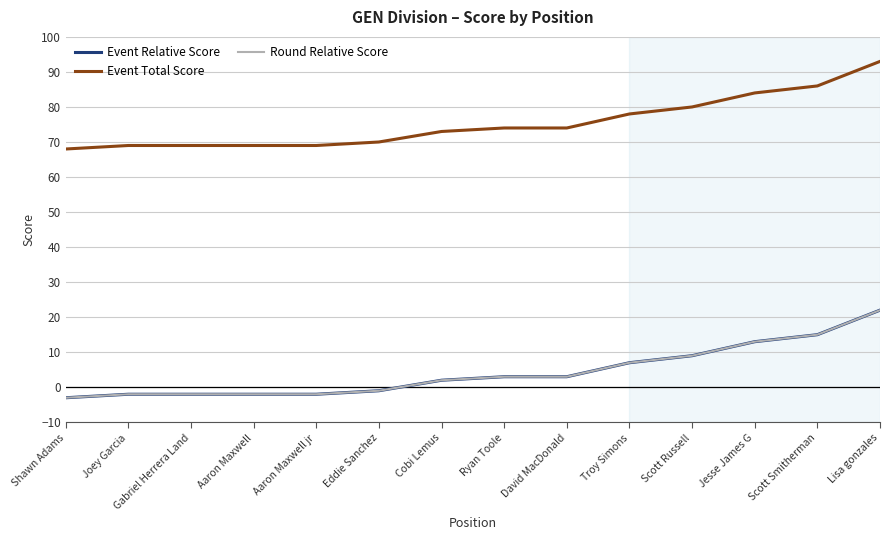

Is it true that Round Relative Score equals -2 at Joey Garcia?

True